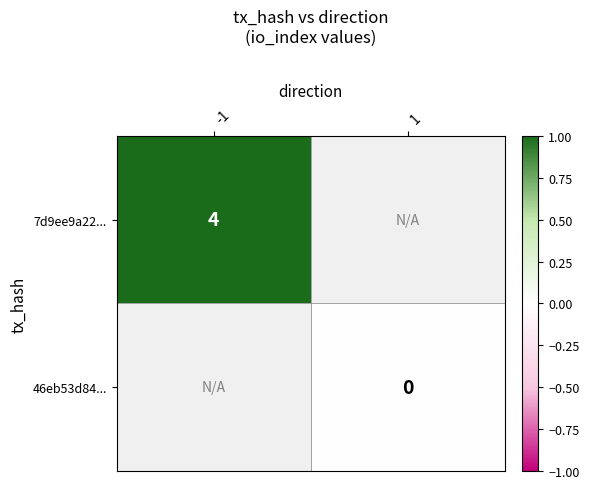

Is it true that 7d9ee9a22... equals 4 at -1?

True